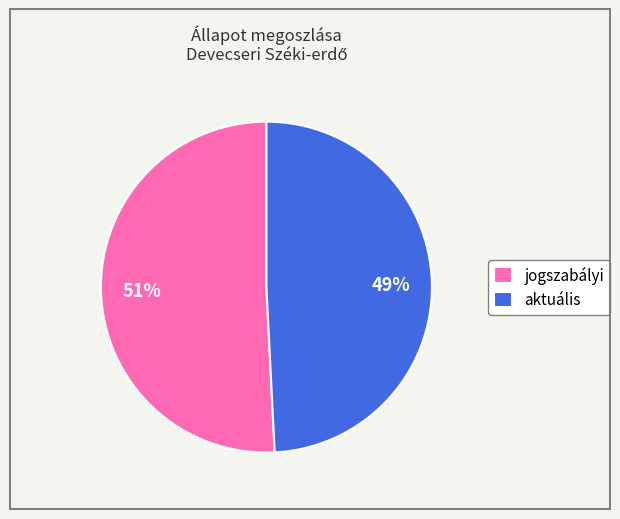

To the nearest percent, what portion does aktuális represent?

49%